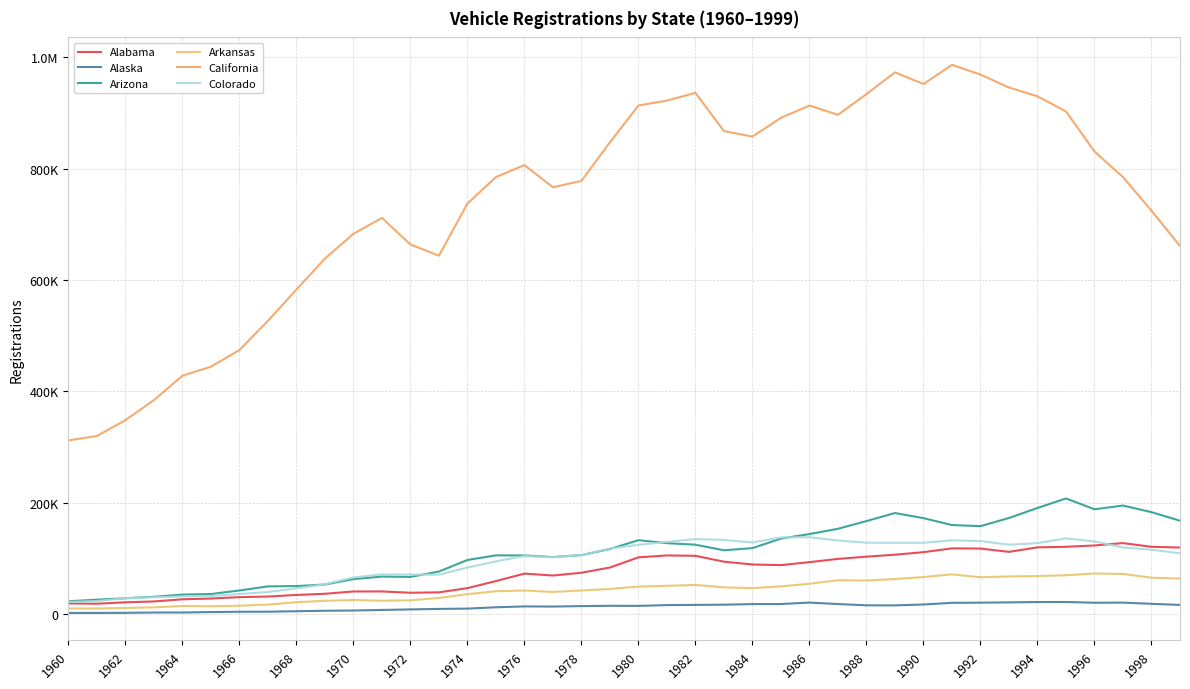

Does the chart have visible grid lines?

Yes